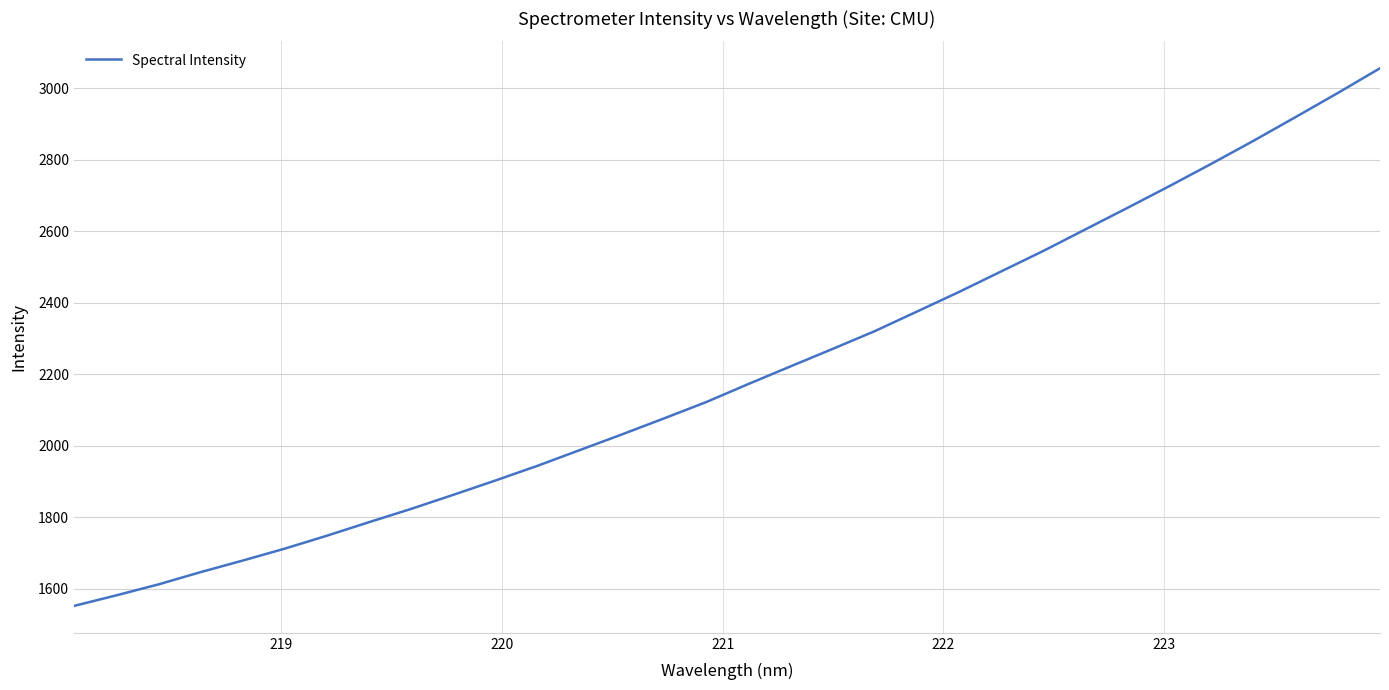

Reading right to left, what are all the values shown in this chart?

3055.6	2986.5	2919.4	2853.0	2788.8	2726.0	2665.0	2604.8	2544.4	2487.2	2429.8	2374.8	2320.2	2270.5	2221.5	2172.3	2121.8	2076.2	2031.3	1987.4	1943.6	1902.4	1862.3	1823.0	1785.8	1747.9	1711.7	1678.2	1645.8	1611.5	1580.8	1551.3